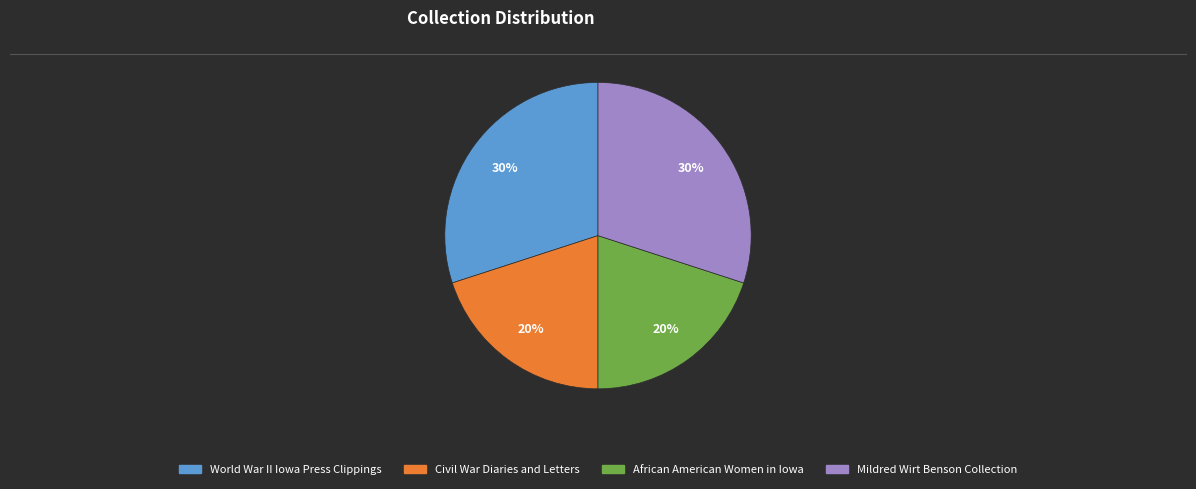

Combined, do African American Women in Iowa and Civil War Diaries and Letters account for over 50%?

No